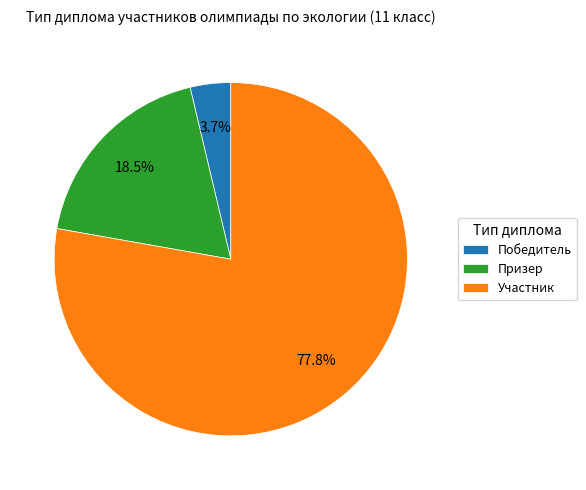

What is the smallest slice in the pie chart?

Победитель